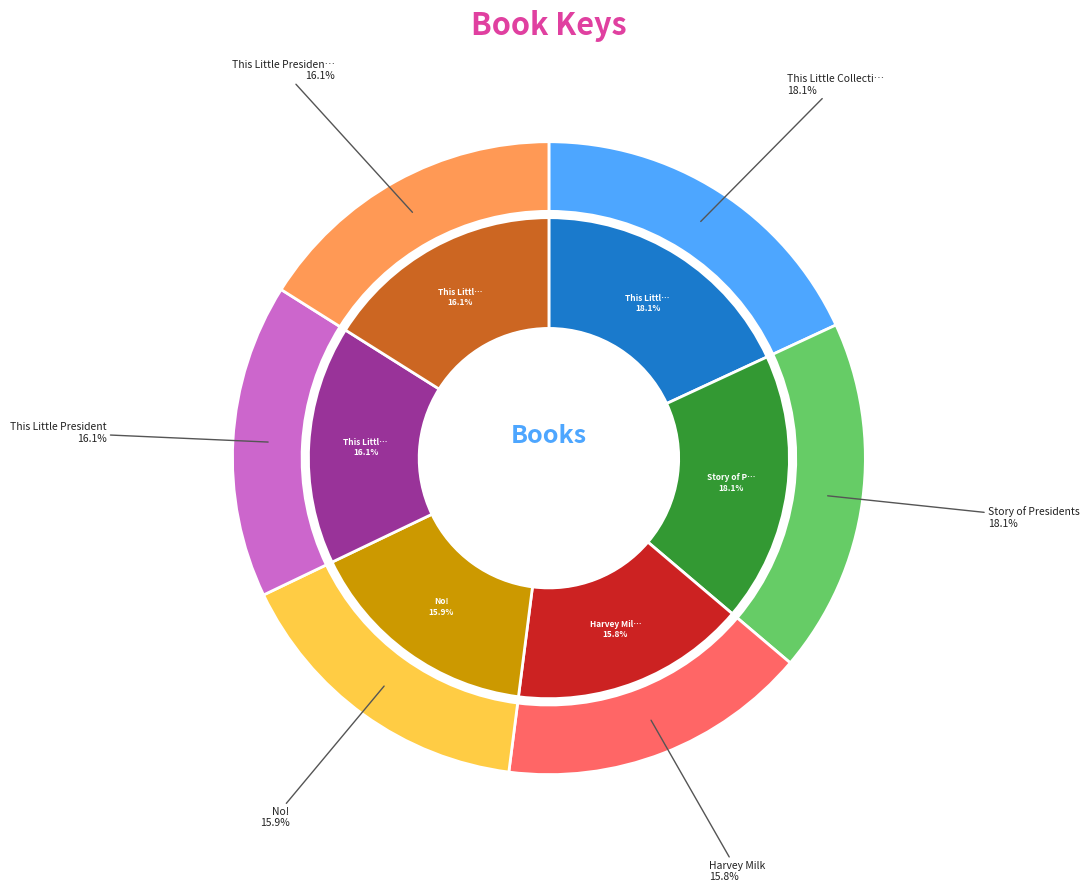

What is the change in value from No! to This Little President?

+2021113